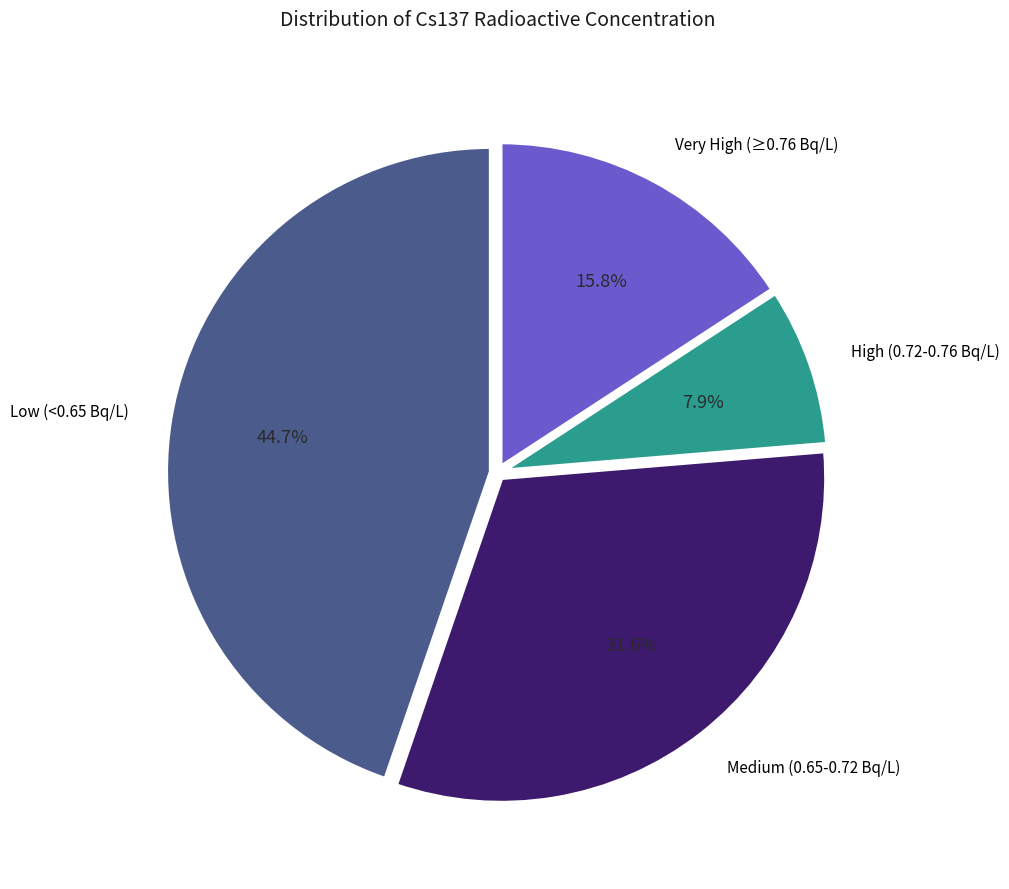

Is there any slice that represents more than half of the pie?

No